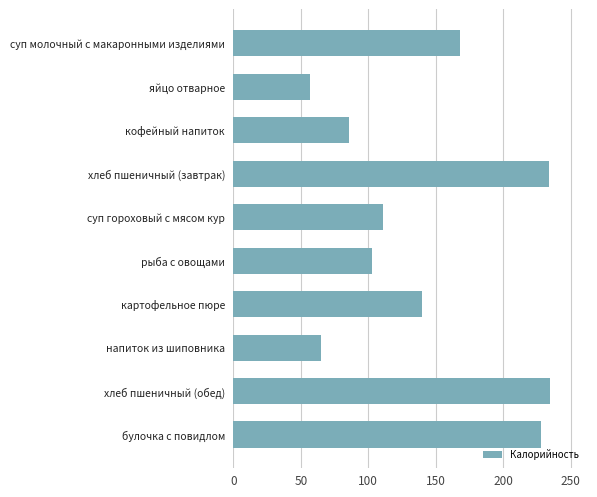

What is the sum of the values at рыба с овощами and яйцо отварное?

159.6